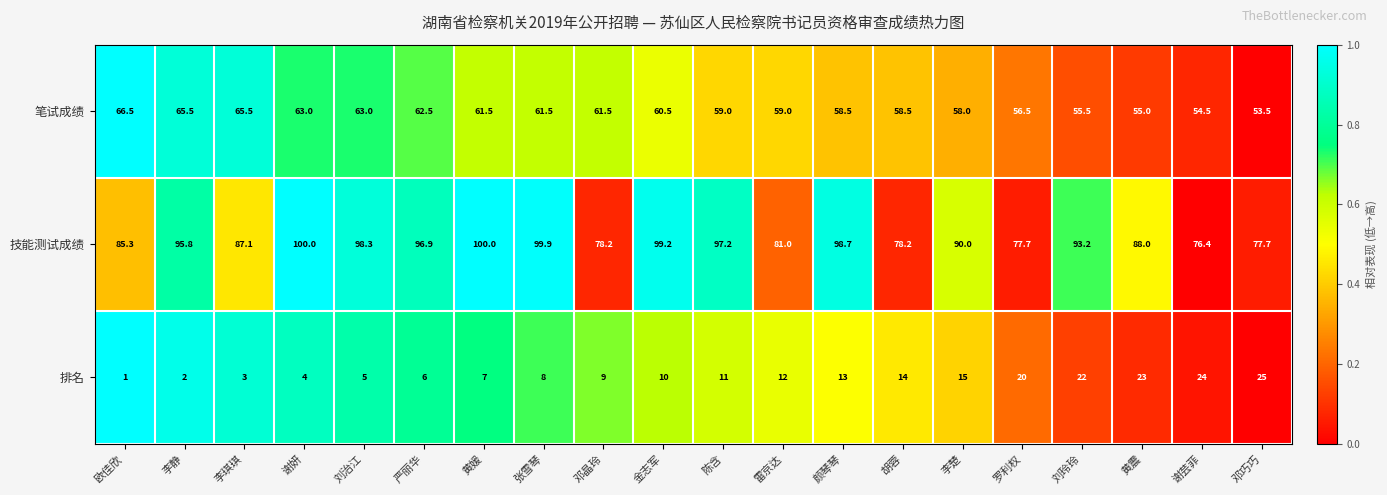

What is the difference between the 笔试成绩 values at 邓巧巧 and 谢妍?

9.5